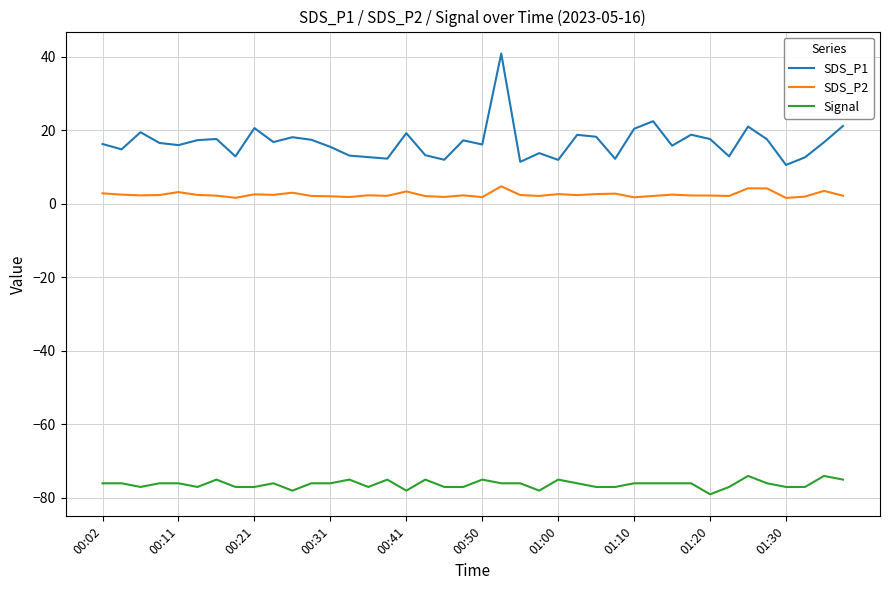

Which series has the widest spread of values?

SDS_P1